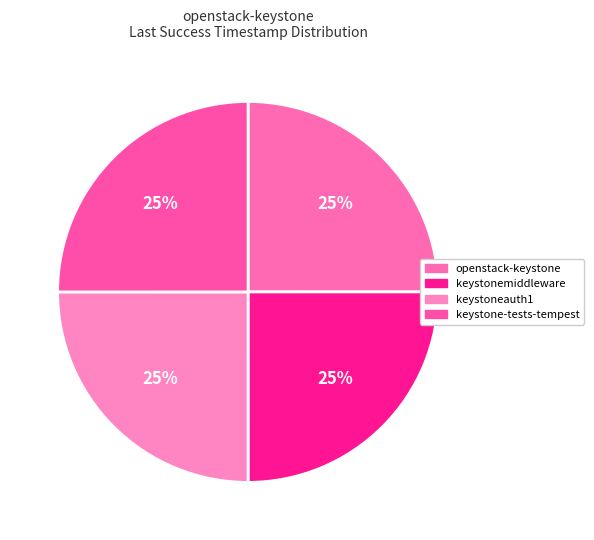

Count the number of slices in the pie.

4